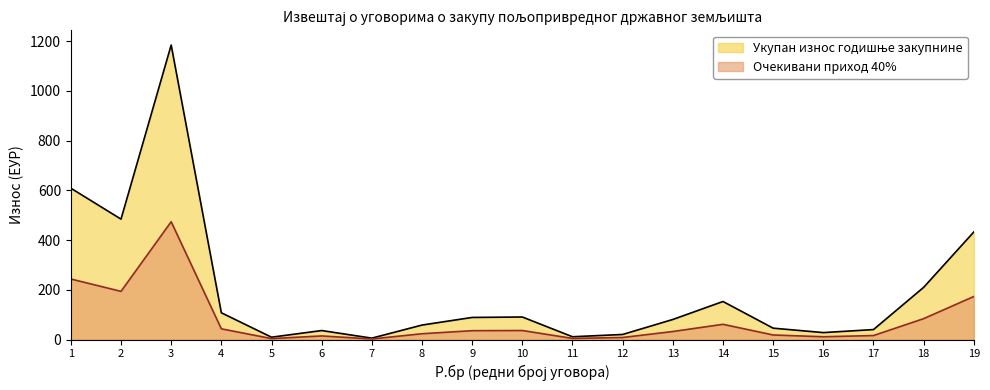

Between 12 and 16, which is larger?

16